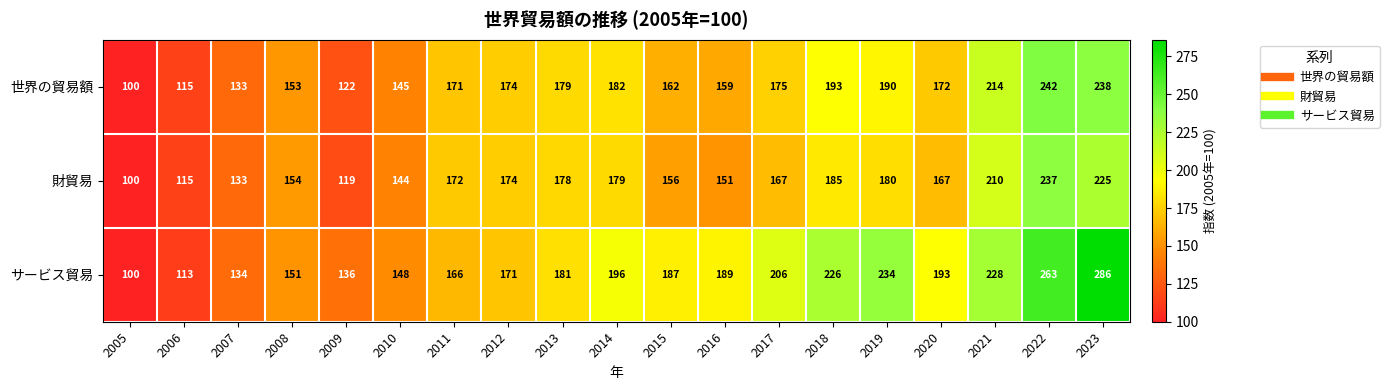

Which series changed the most between 2007 and 2018?

サービス貿易